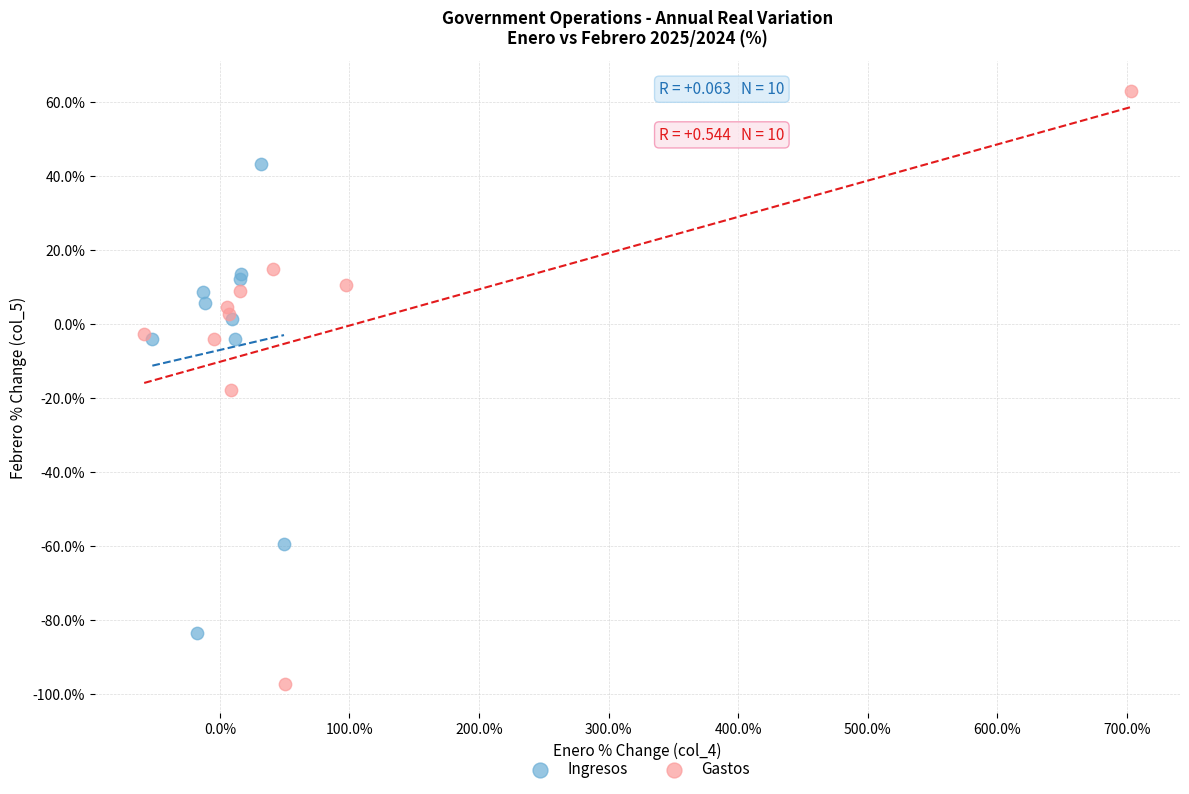

Which series has the largest Y range (max minus min)?

Gastos